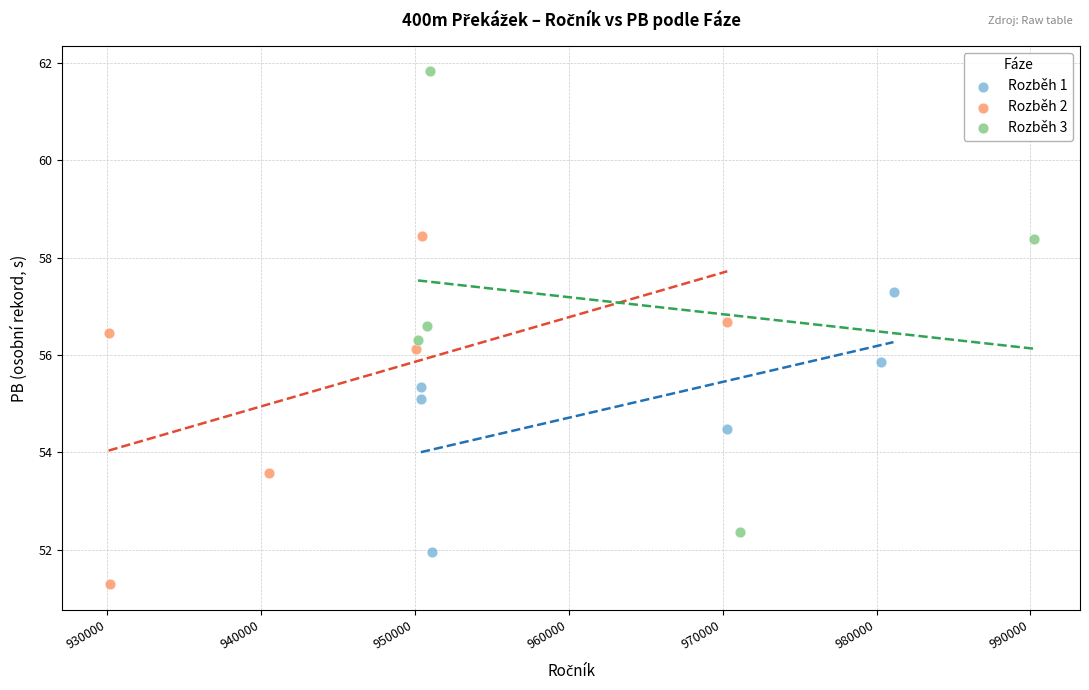

Which series contains the highest Y value?

Rozběh 3